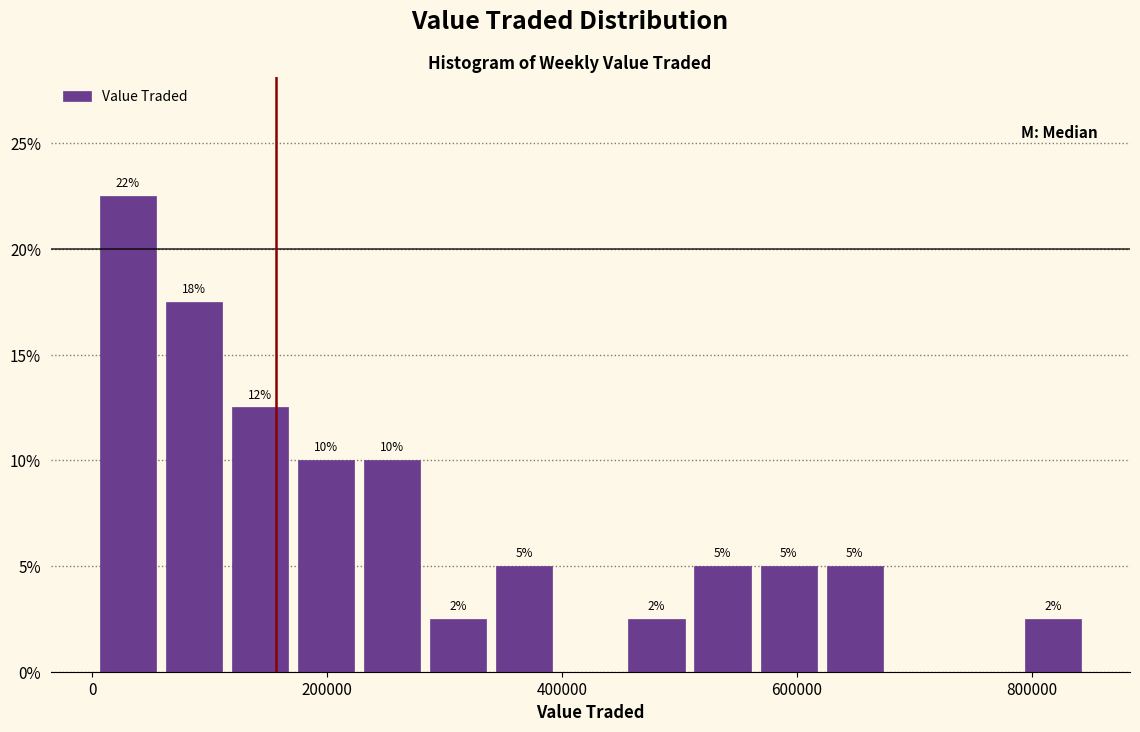

Around what value on the x-axis is the tallest bar? Give the approximate position of its centre, as read against the axis.

40000